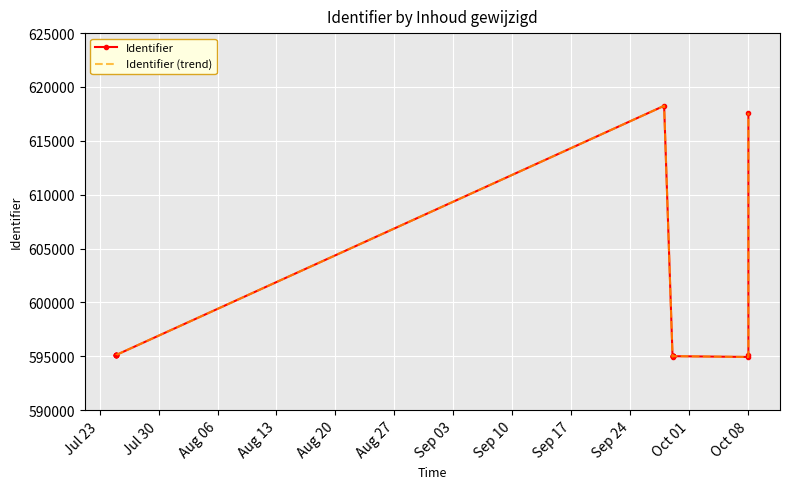

What is the total value across all series at Aug 27?

1190258